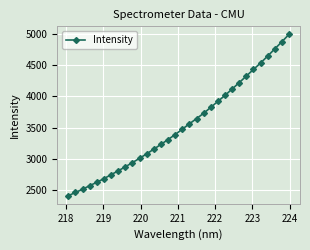

What is the maximum value shown in the chart?

4998.8